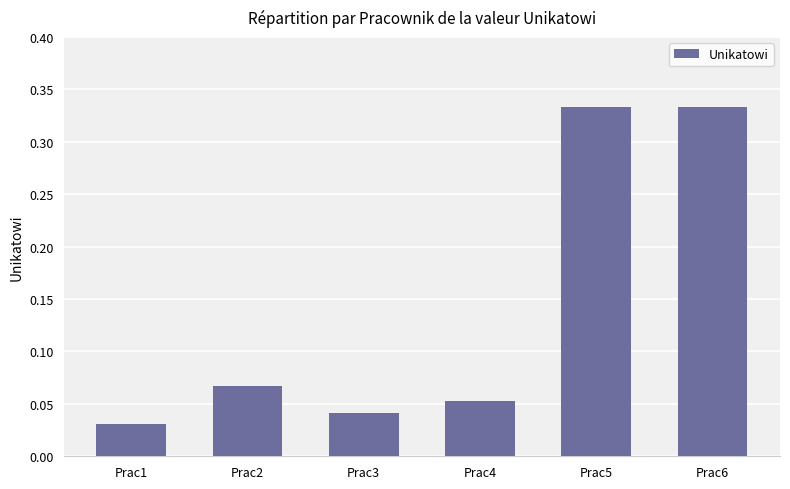

How many bars are there in total?

6